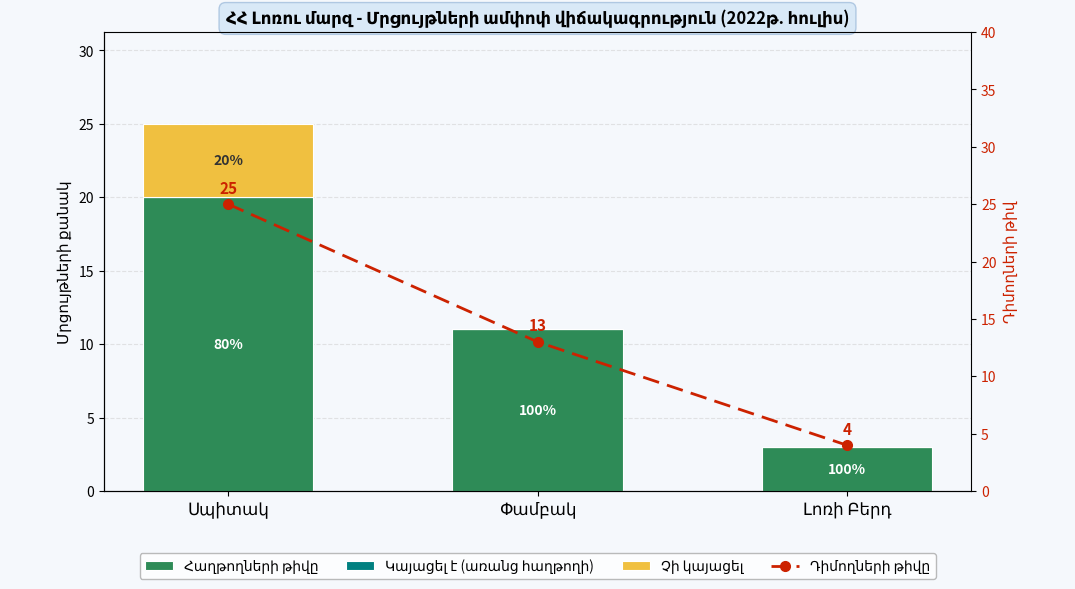

What is the label of the 1st bar from the left?

Սպիտակ